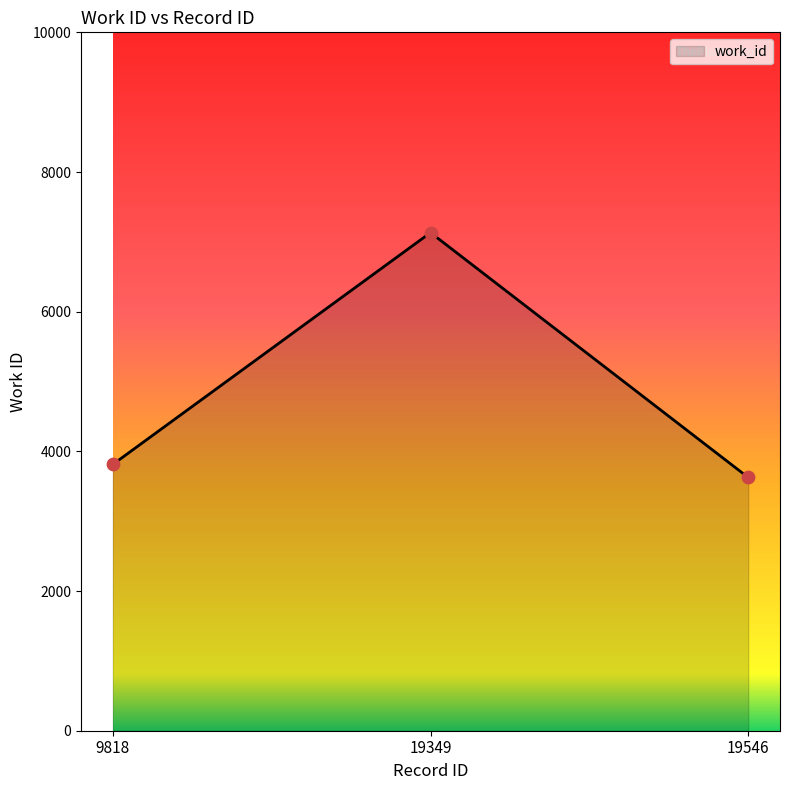

Approximately how many times larger is the value at 19349 compared to 19546?

2.0